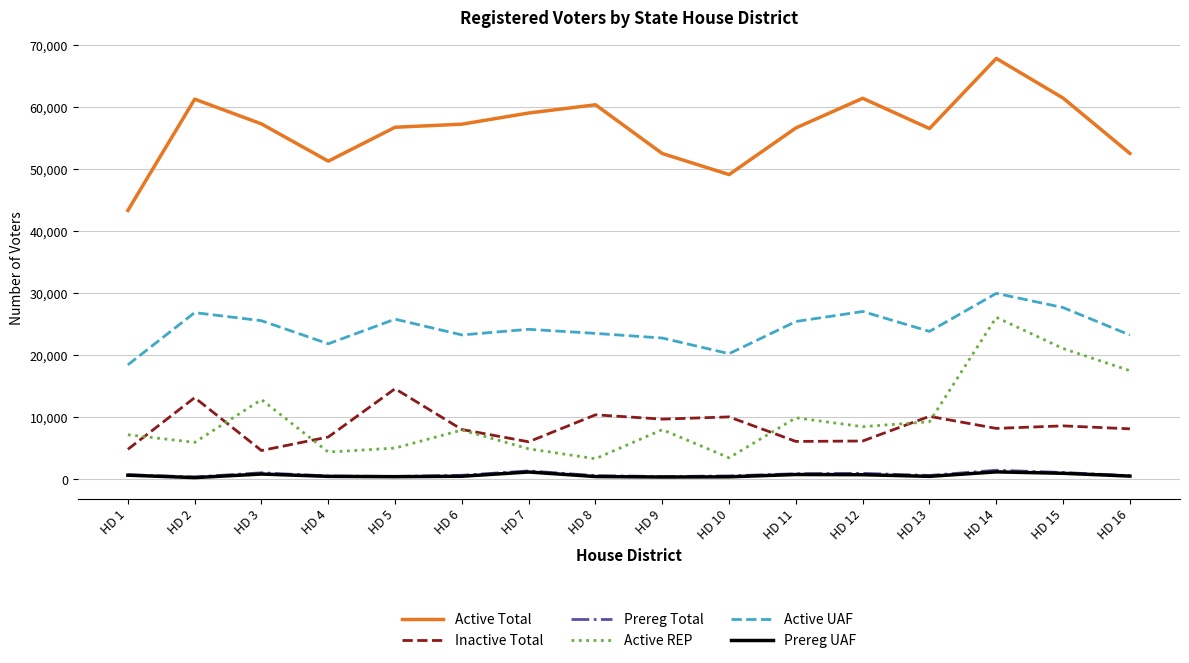

What are all the series names shown in the legend?

Active Total, Inactive Total, Prereg Total, Active REP, Active UAF, Prereg UAF